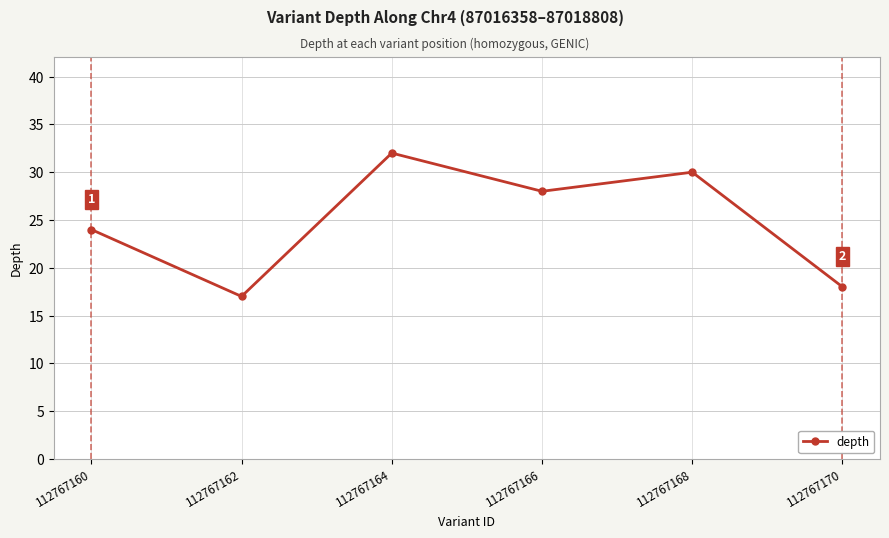

What is the difference between the second highest and second lowest values?

12